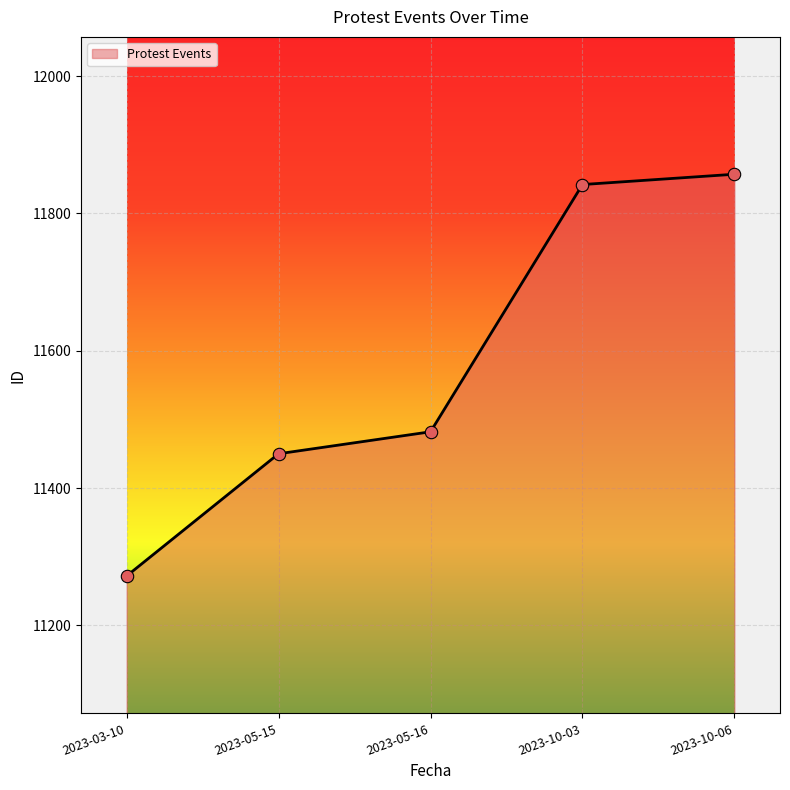

Which has a higher value, 2023-05-16 or 2023-10-06?

2023-10-06